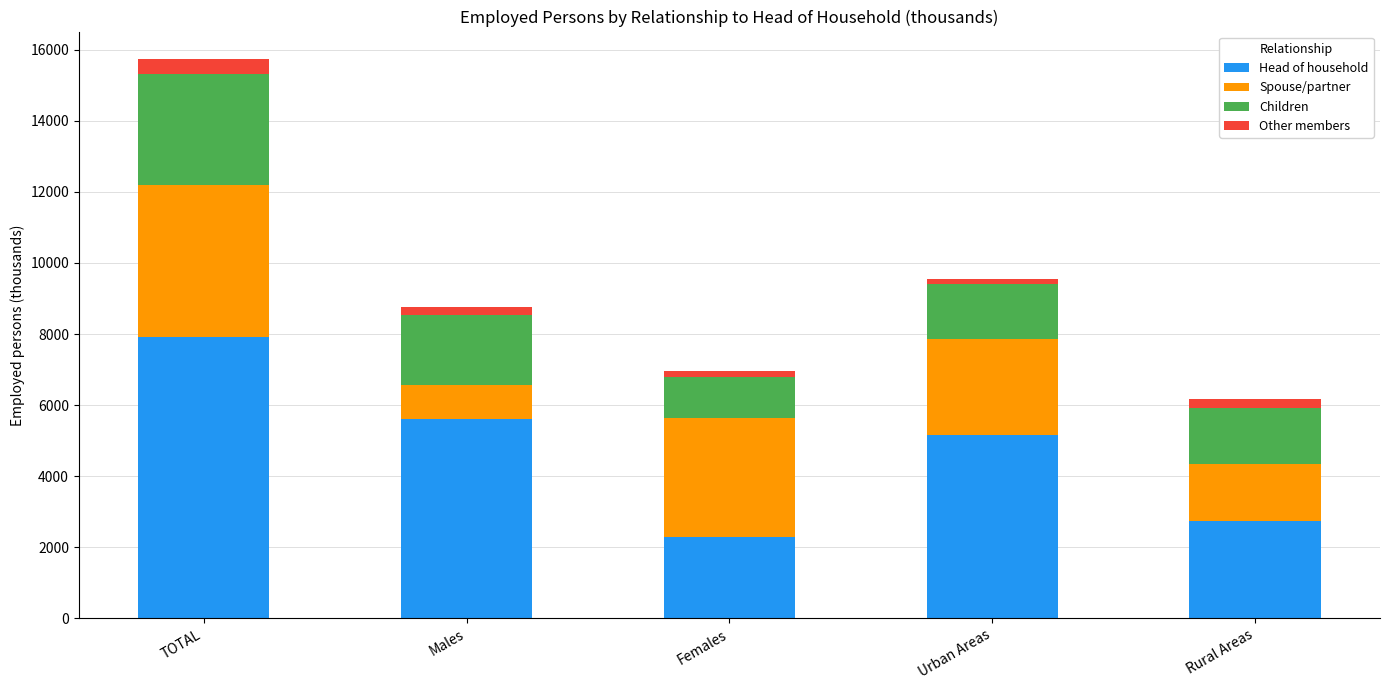

What is the average value of the Head of household series?

4746